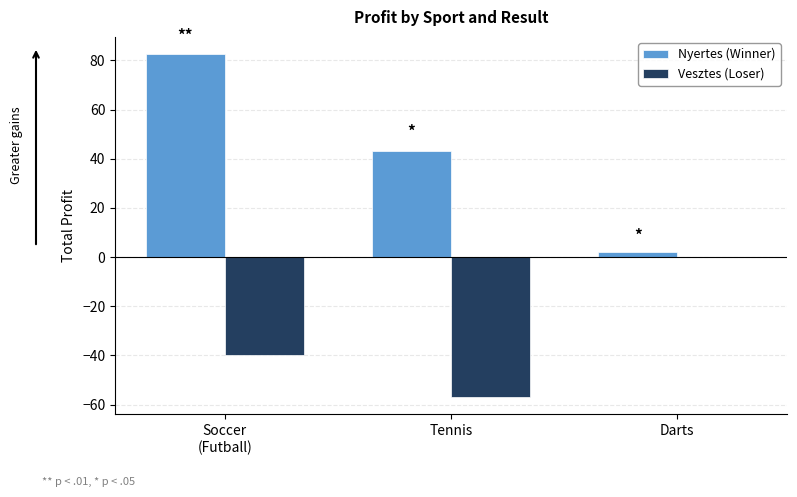

What is the sum of the Nyertes (Winner) values at Soccer
(Futball) and Tennis?

125.7